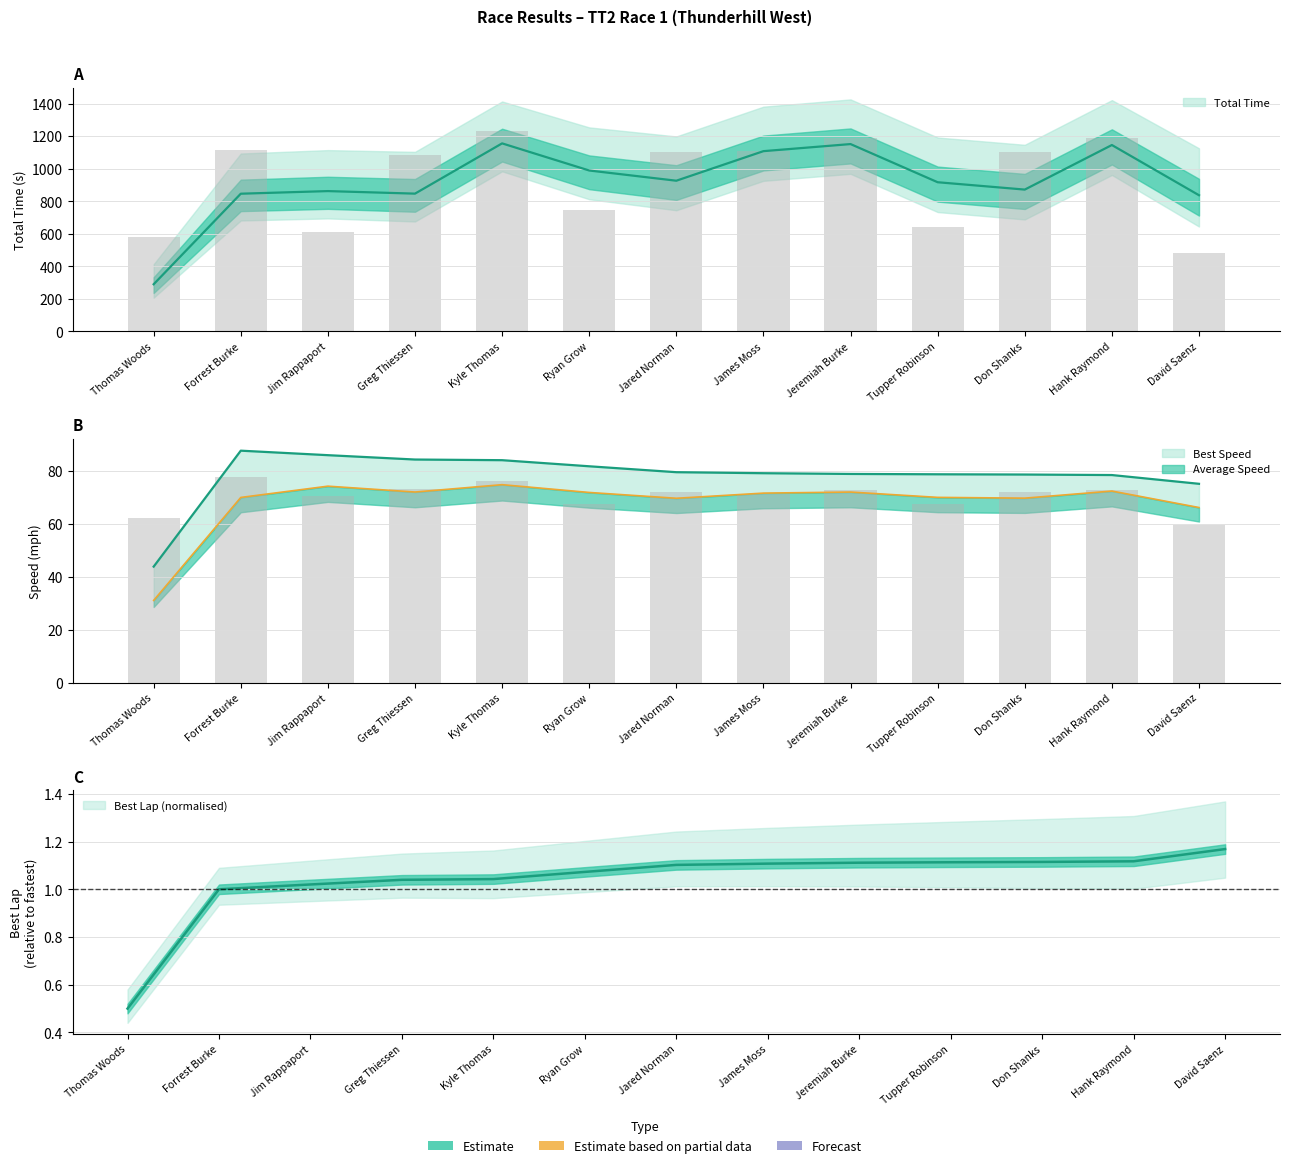

What is the label of the 1st bar from the right?

David Saenz